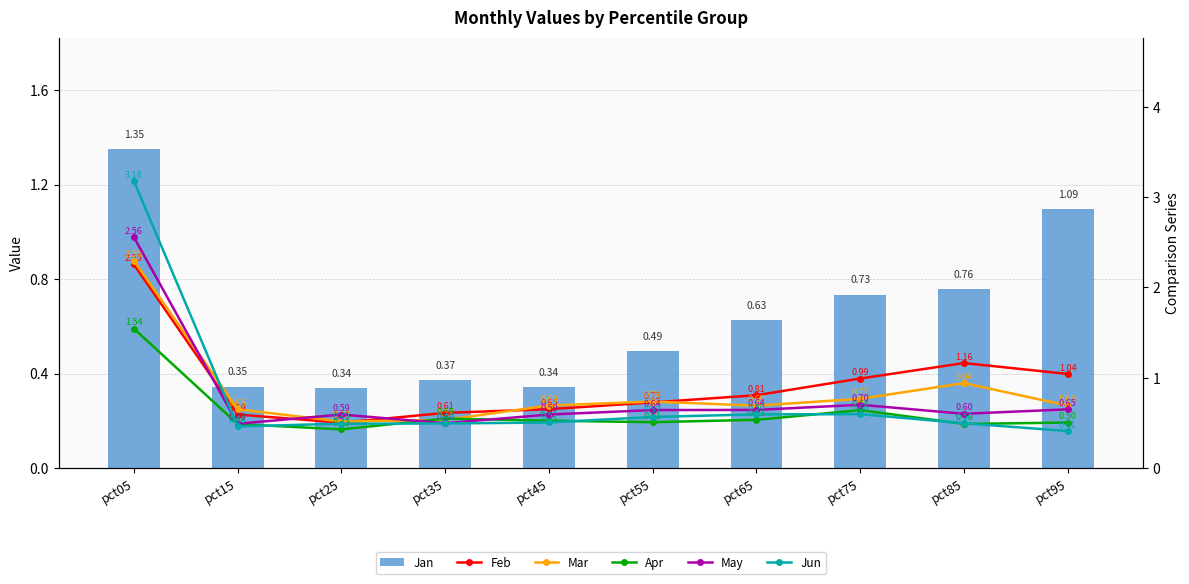

The Jun series shows 0.1 at pct25. True or false?

False